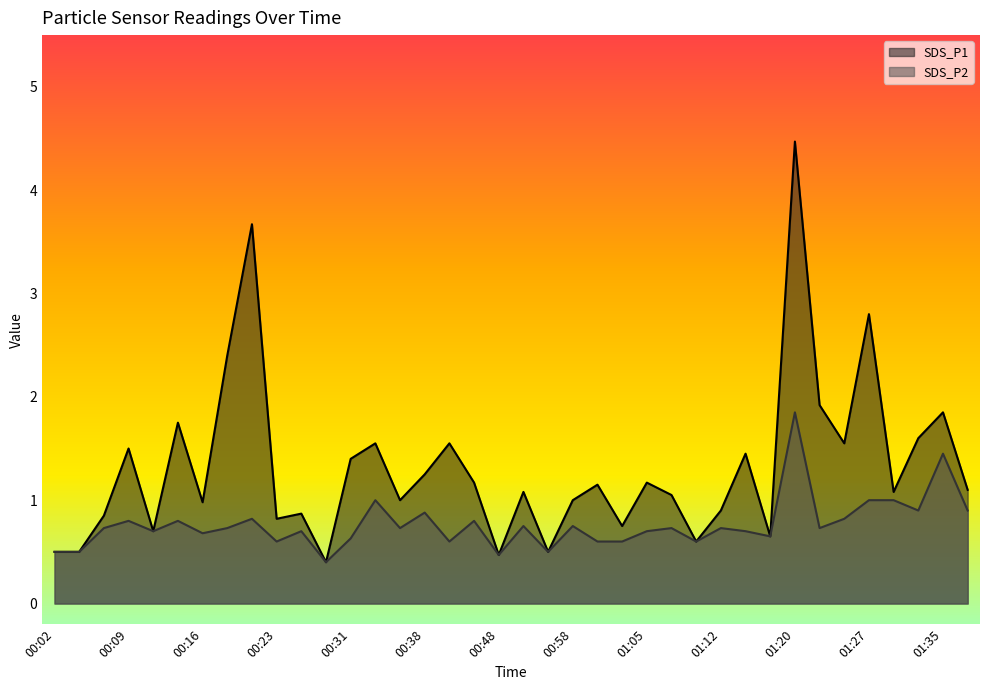

What is the total value across all series at 01:23?

2.6